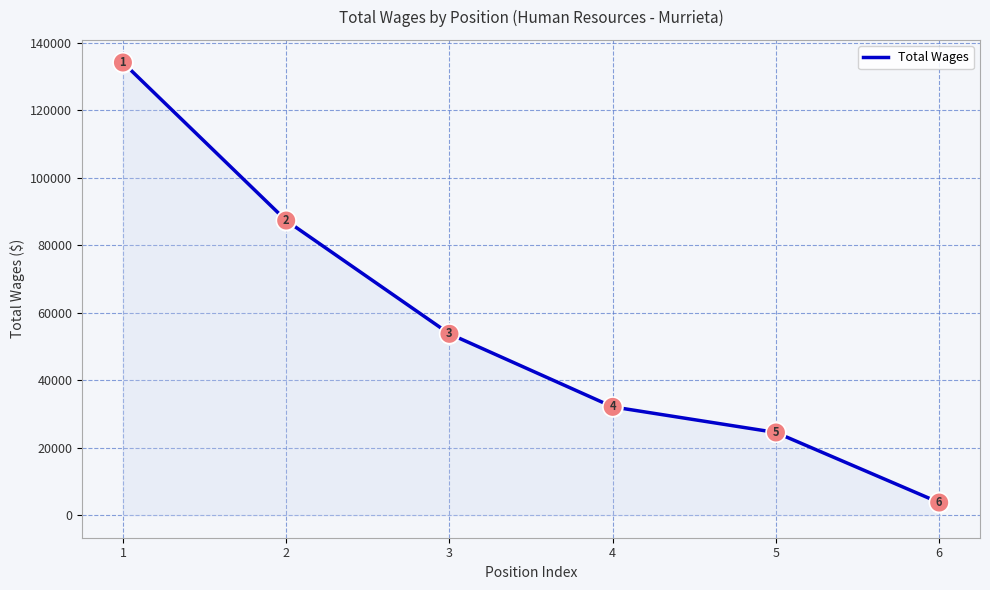

What is the change in value from 3 to 5?

-29231